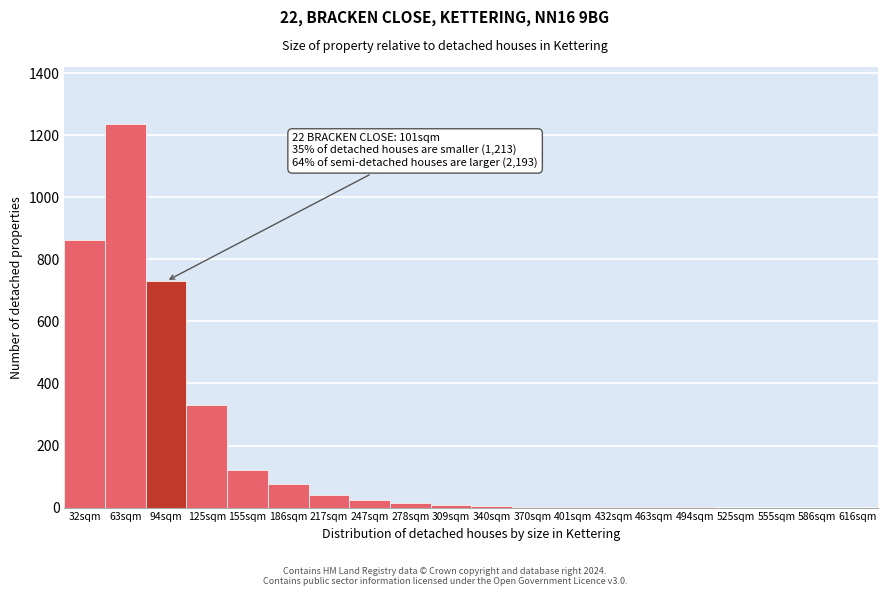

At which label is the value closest to 617?

94sqm